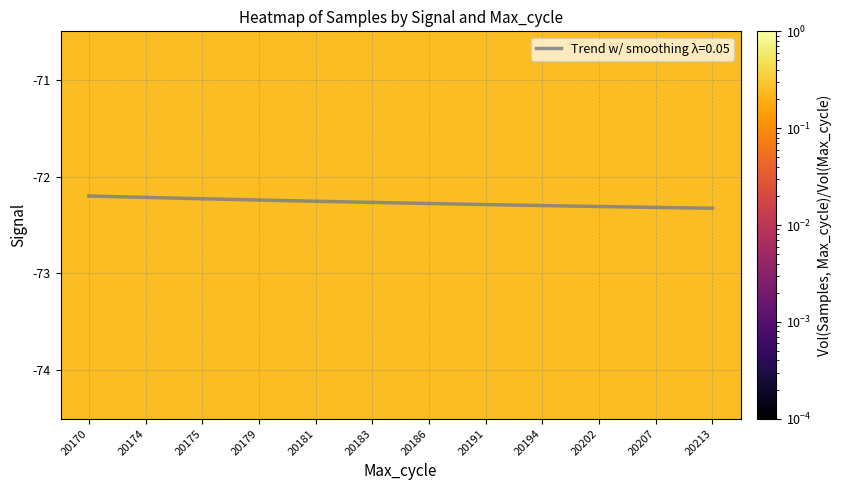

List the labels in order of -74 value, largest first.

20194, 20181, 20213, 20174, 20186, 20170, 20179, 20175, 20191, 20183, 20202, 20207